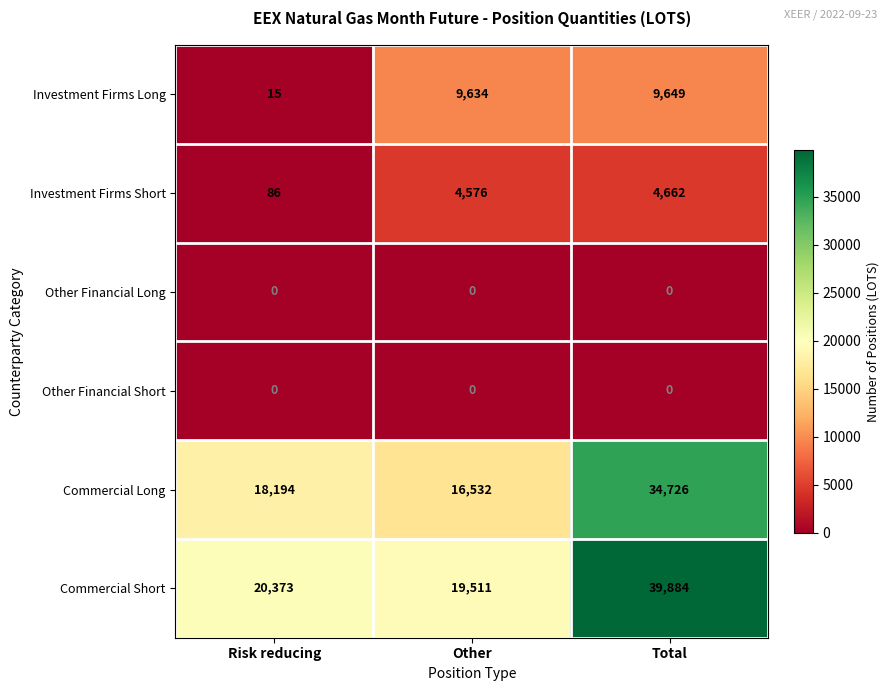

Reading left to right, extract all data points from this chart.

Investment Firms Long: 15	9634	9649
Investment Firms Short: 86	4576	4662
Other Financial Long: 0	0	0
Other Financial Short: 0	0	0
Commercial Long: 18194	16532	34726
Commercial Short: 20373	19511	39884